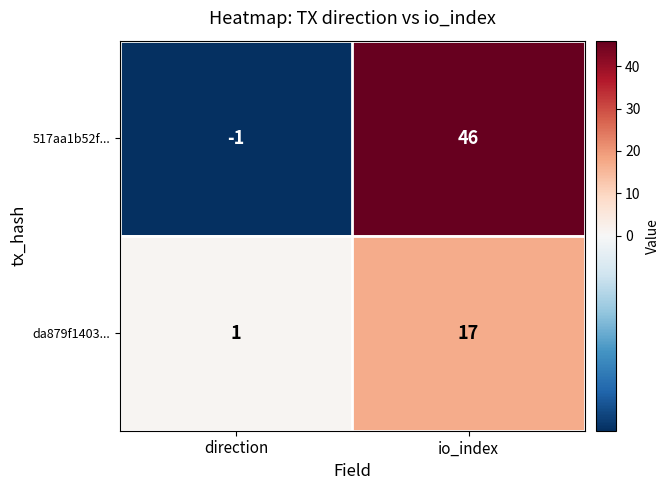

At which label is da879f1403... closest to 9?

direction